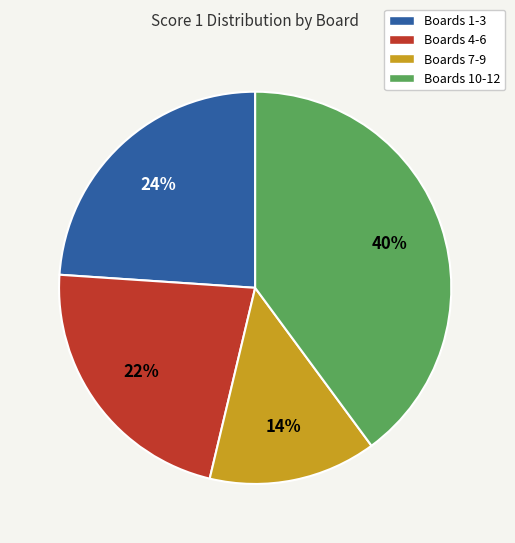

To the nearest percent, what is the difference between the largest and smallest slice percentages?

26%